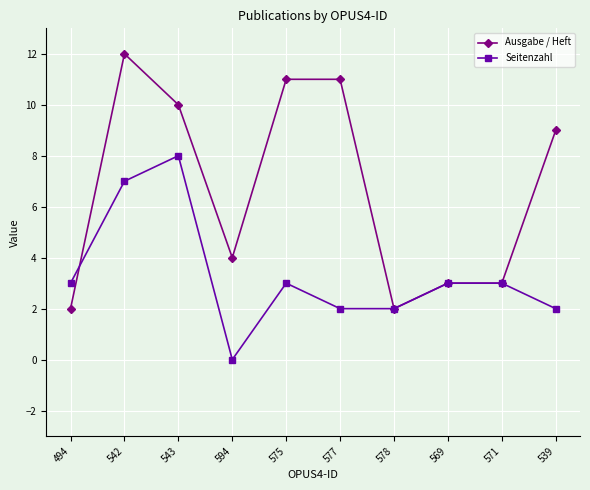

True or false: Ausgabe / Heft has a value of 3 at 569.

True